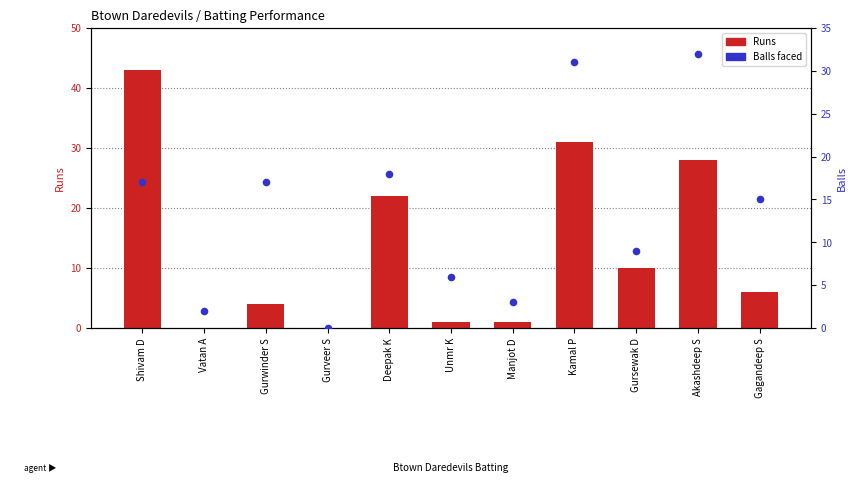

What is the total value across all series at Akashdeep S?

60